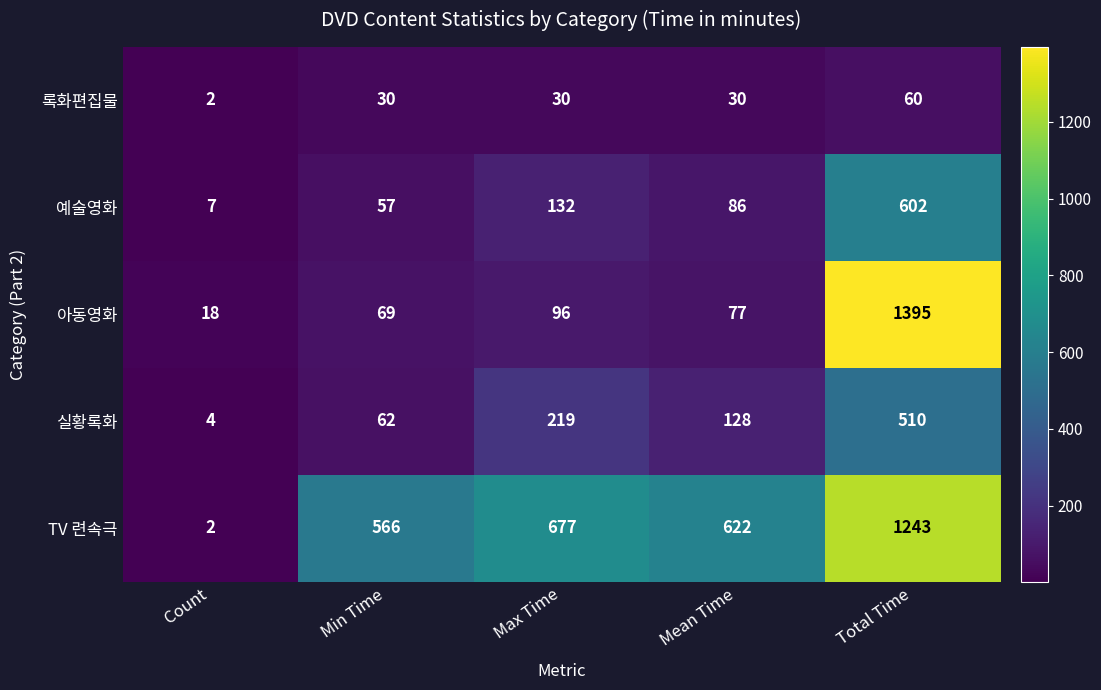

The value of 예술영화 at Count is 7. True or false?

True